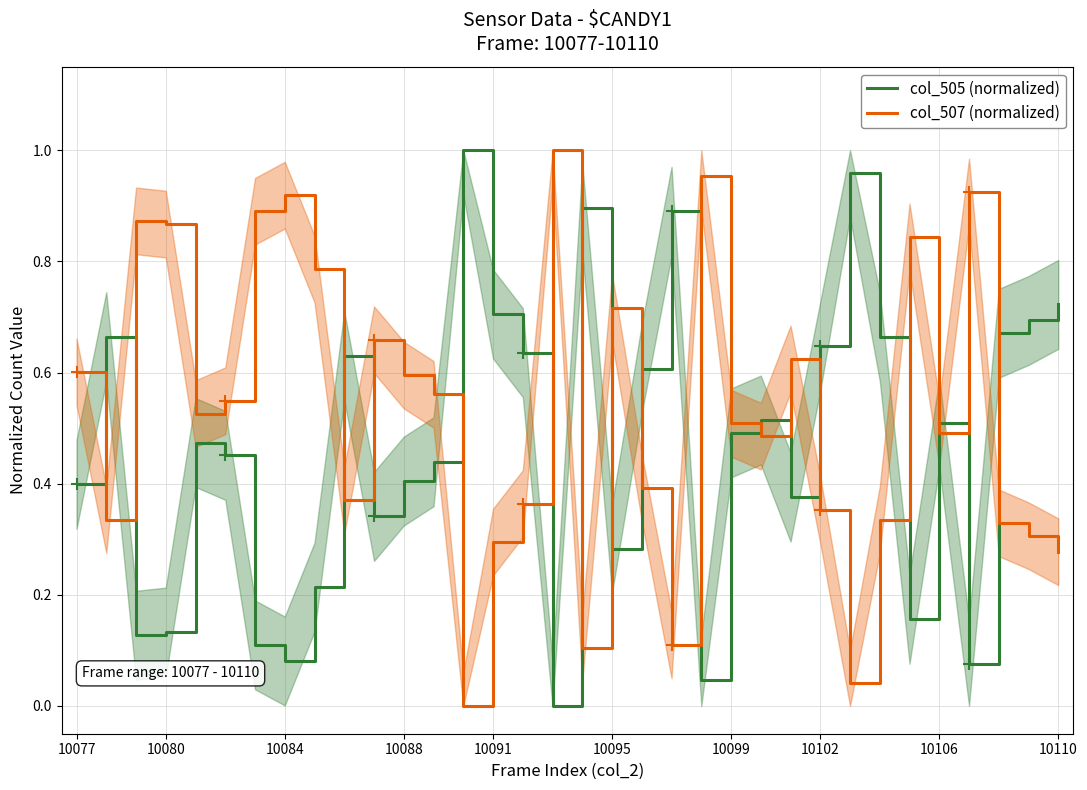

How many interior local valleys does the col_505 (normalized) series have?

9